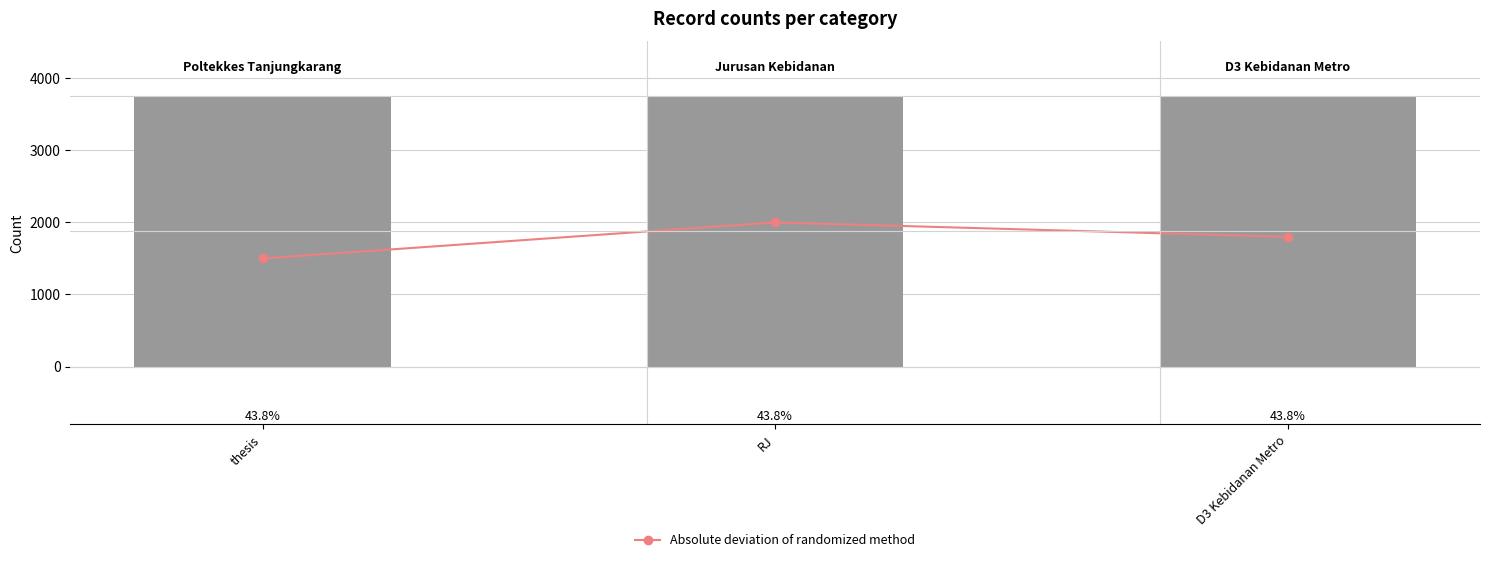

Is it true that col_0 value equals 5113 at D3 Kebidanan Metro?

False